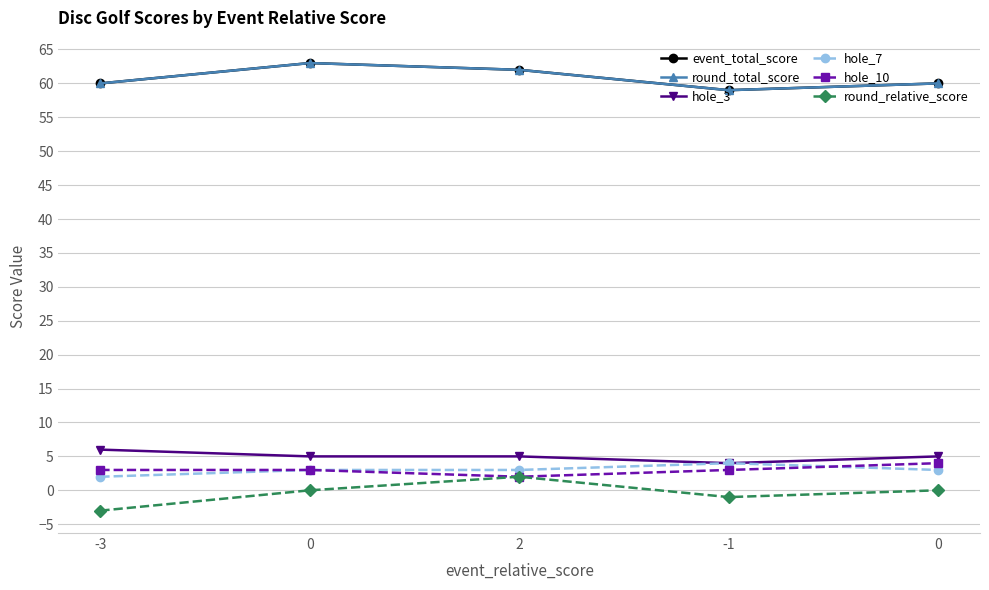

At how many categories does at least one series exceed 8?

5